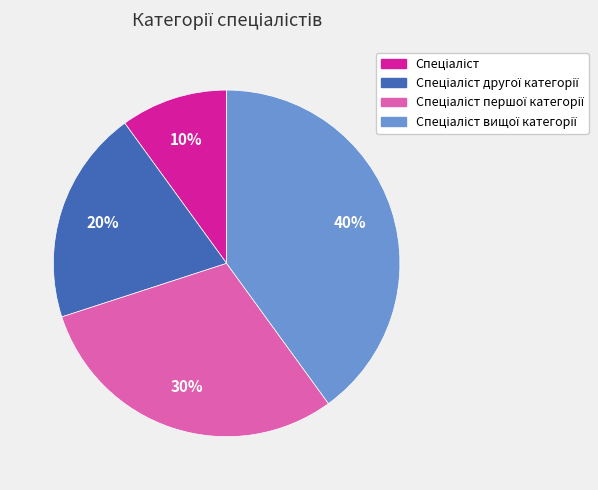

To the nearest percent, what is the difference between the largest and smallest slice percentages?

30%